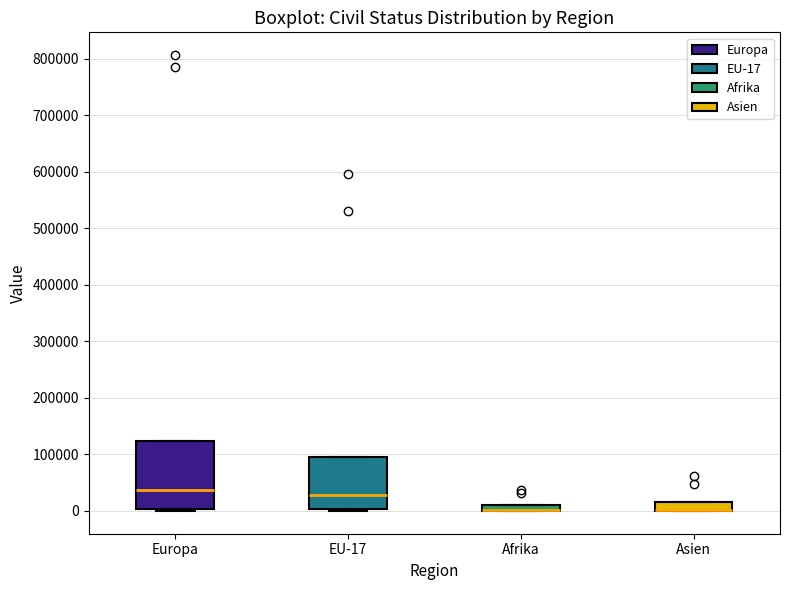

Where is the upper edge of the box for Afrika on the y-axis? The values are not printed on the chart, so give them approximately, as read against the axis.

10000